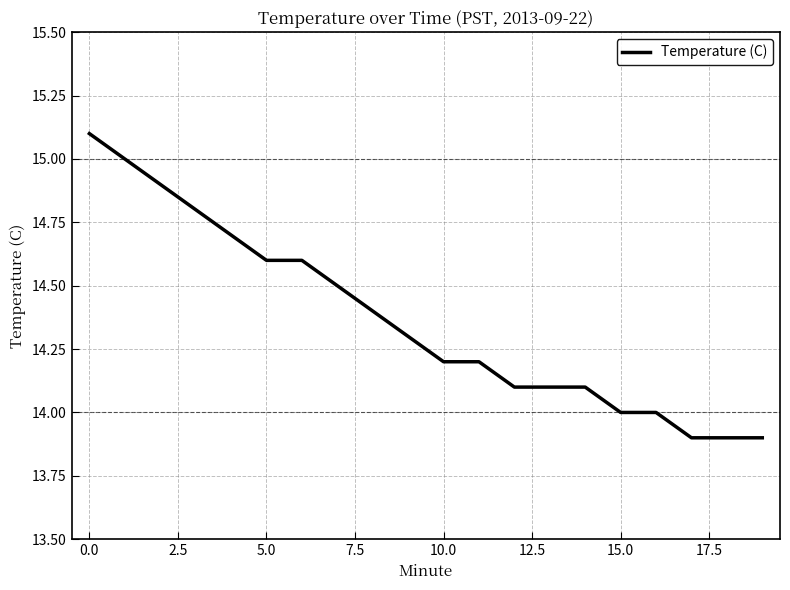

What is the maximum value shown in the chart?

15.1